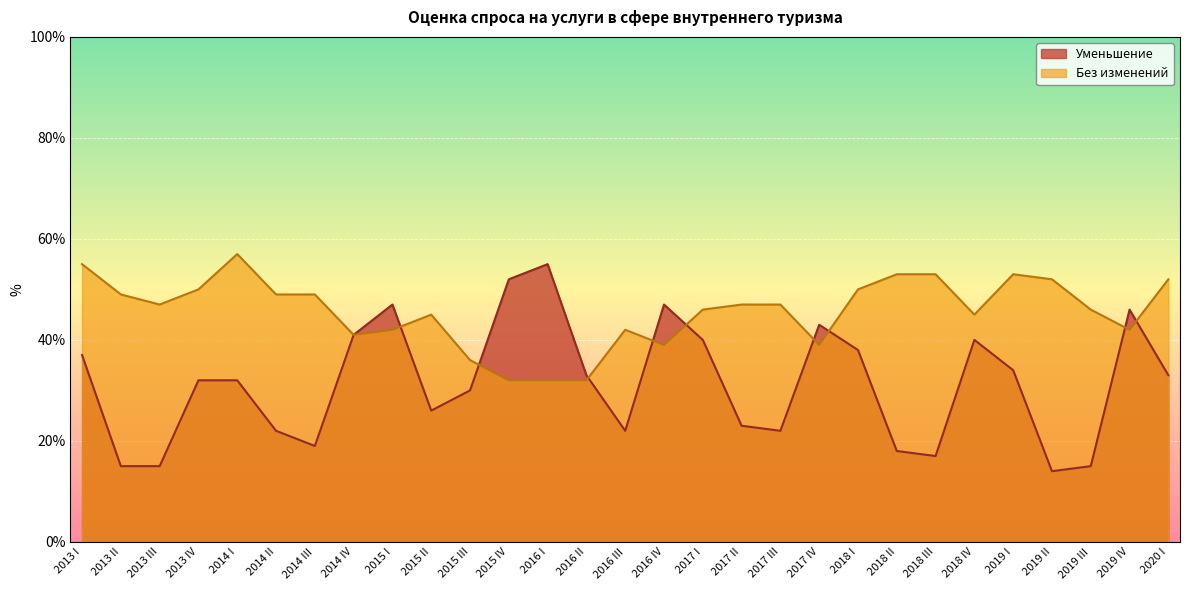

How many lines are shown in the chart?

2